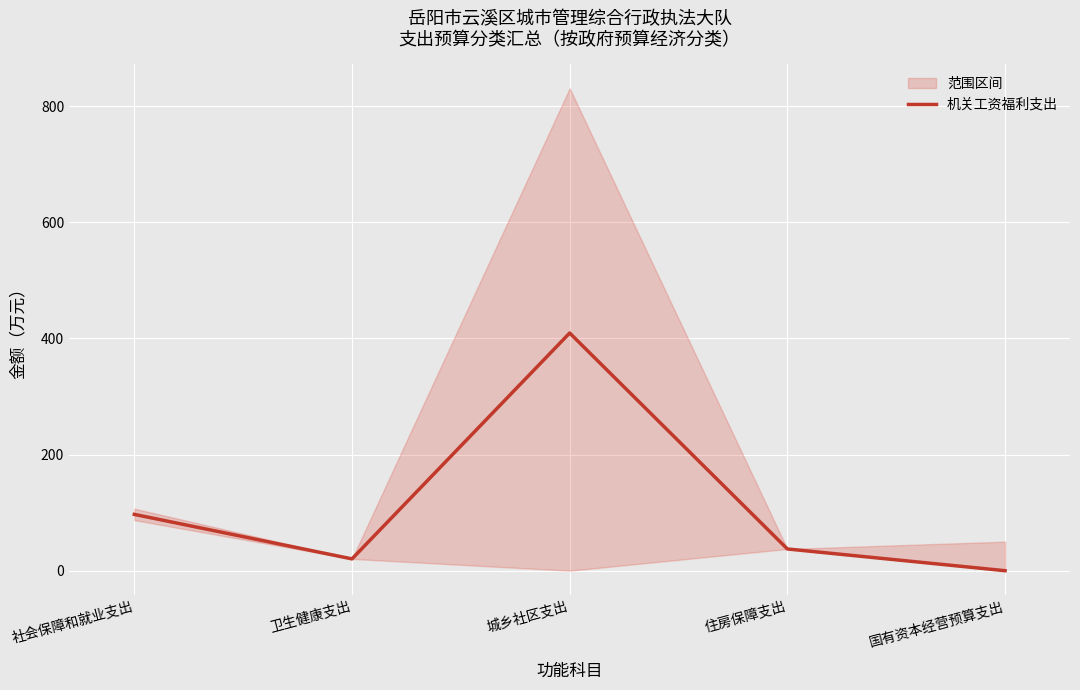

At which category does the data reach its first local peak?

城乡社区支出